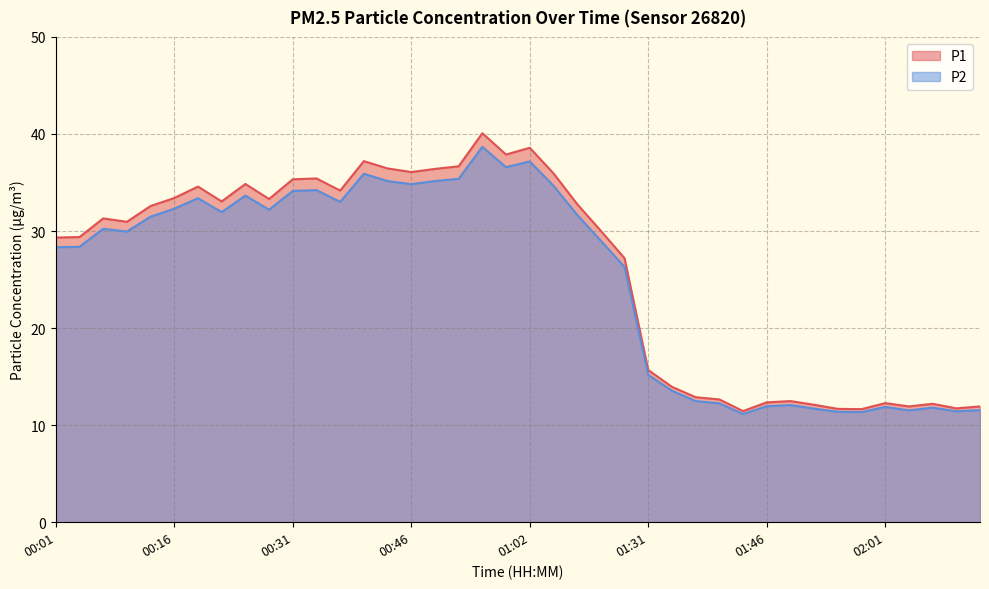

True or false: P1 and P2 intersect in this chart.

False